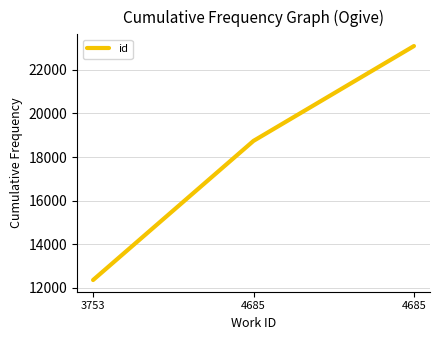

How many categories are shown in the chart?

3